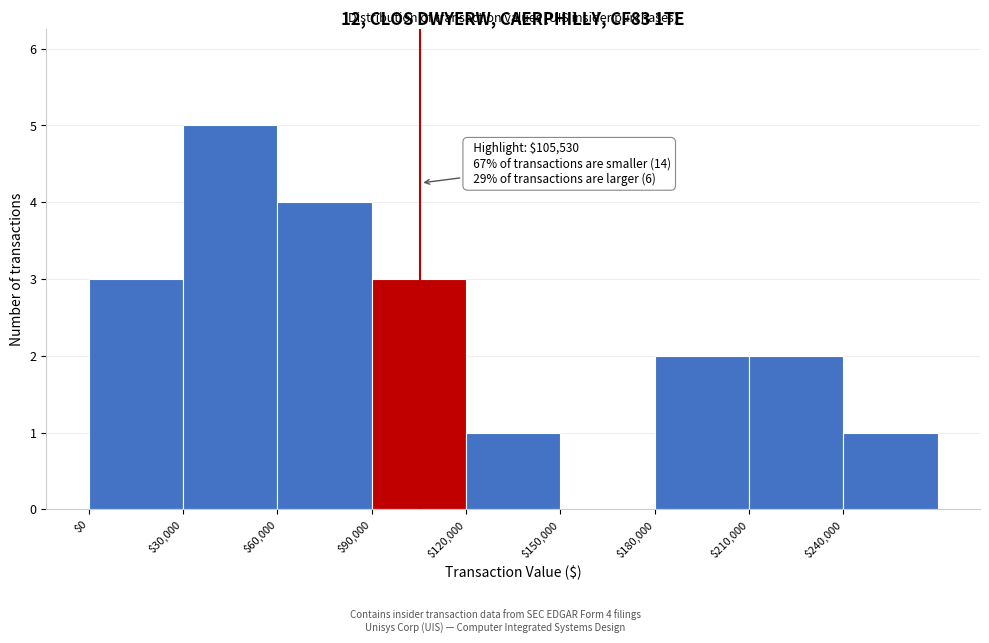

Over which range of the x-axis is the bar tallest?

30000 to 60000